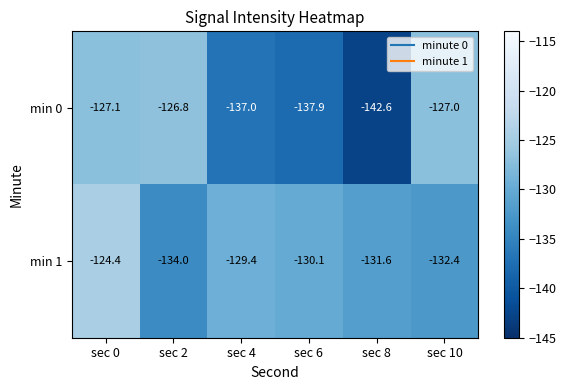

The min 1 series shows -45.5 at sec 2. True or false?

False